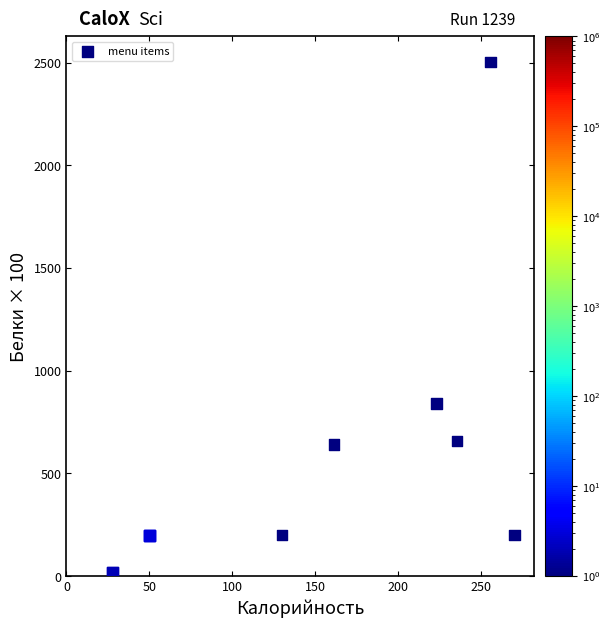

What Y value in the scatter plot is closest to 1261?

840